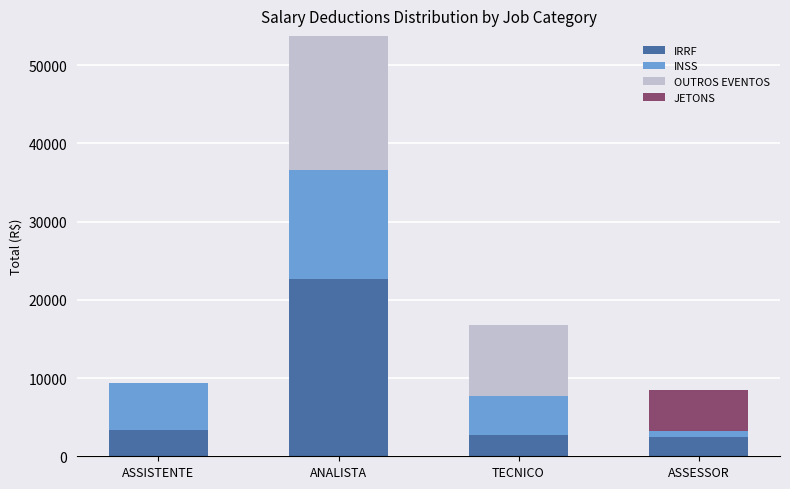

Reading left to right, transcribe the values for IRRF.

ASSISTENTE=3422.0	ANALISTA=22687.2	TECNICO=2758.4	ASSESSOR=2429.5